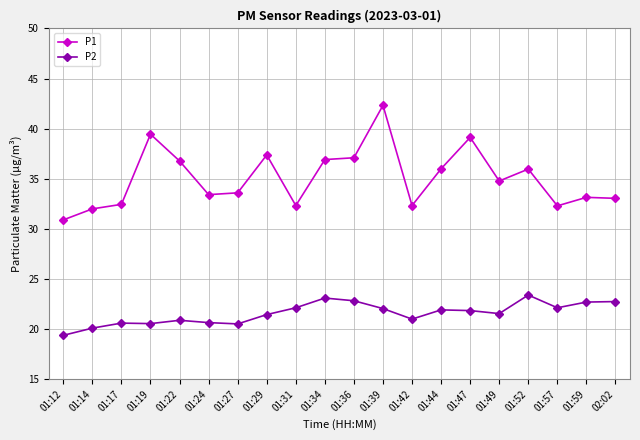

What is the label of the 13th point from the right?

01:29